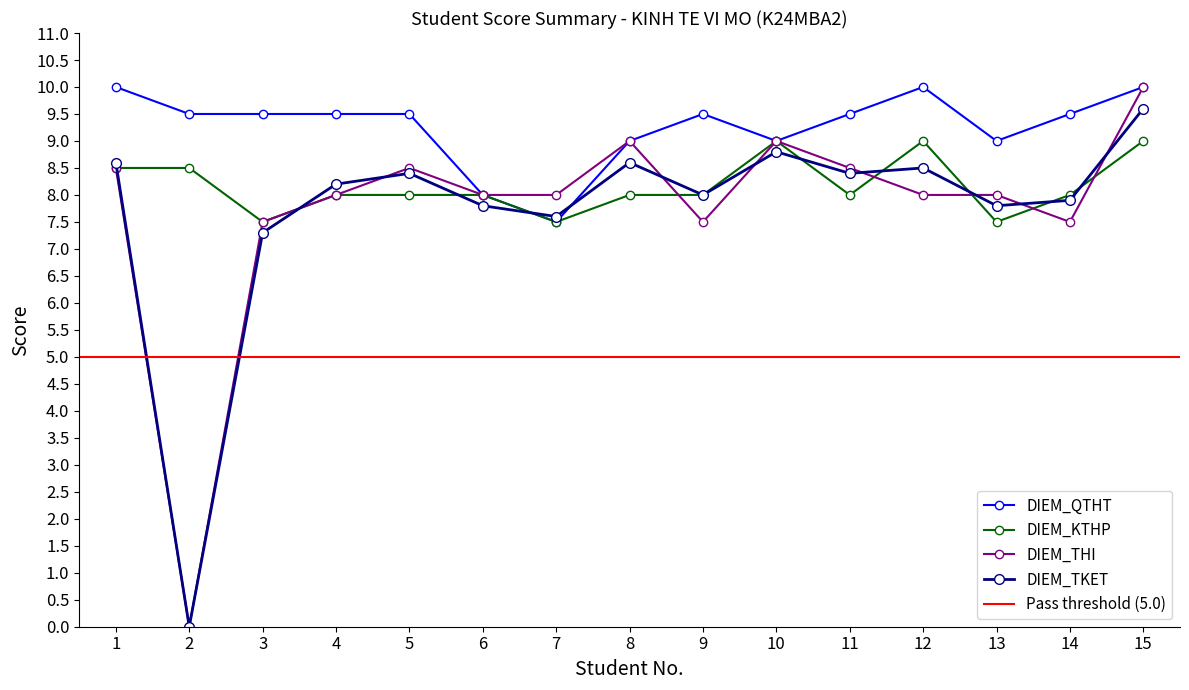

How many values in the DIEM_TKET series exceed 8?

8